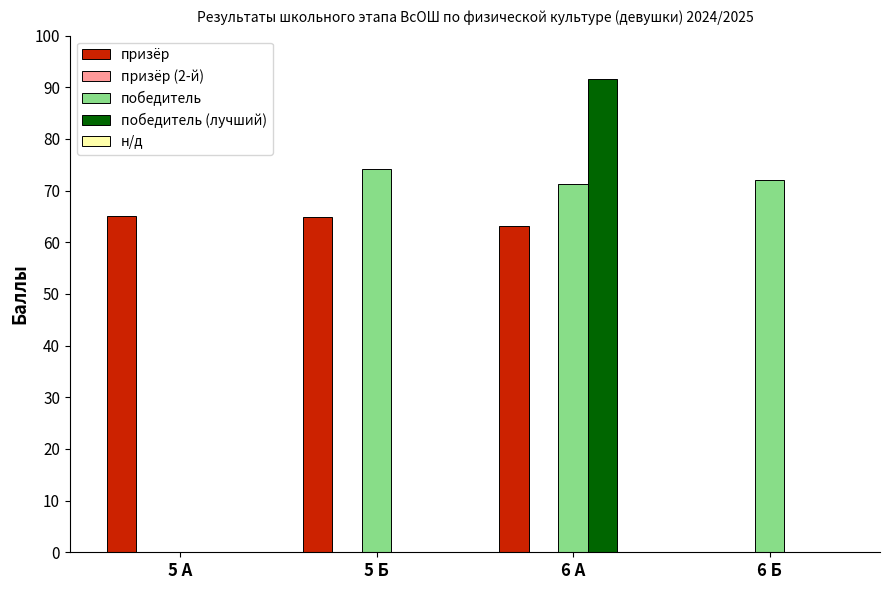

What is the total value across all series at 6 А?

226.2